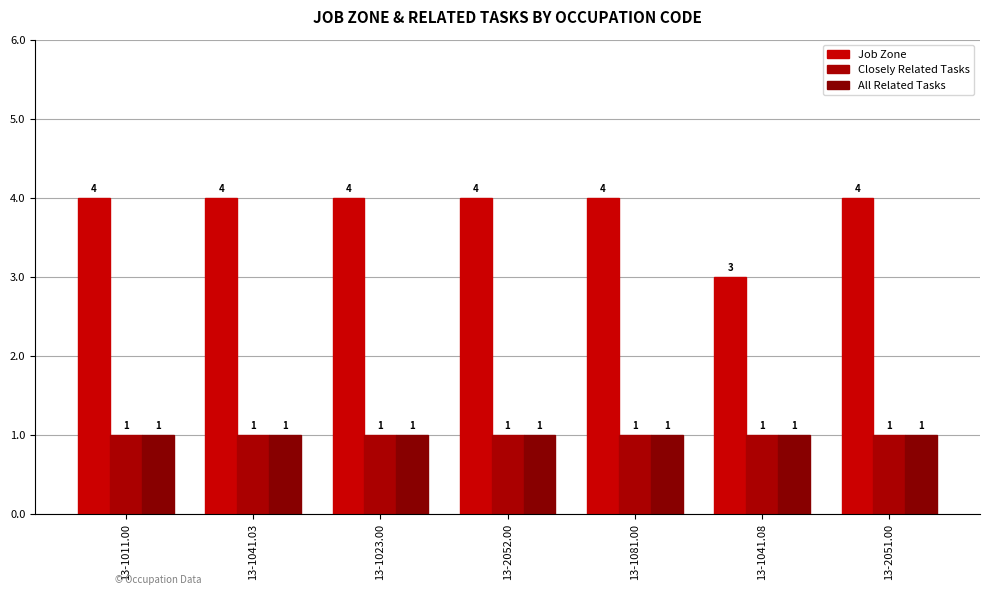

Which has a higher value, 13-2051.00 or 13-2052.00?

13-2051.00